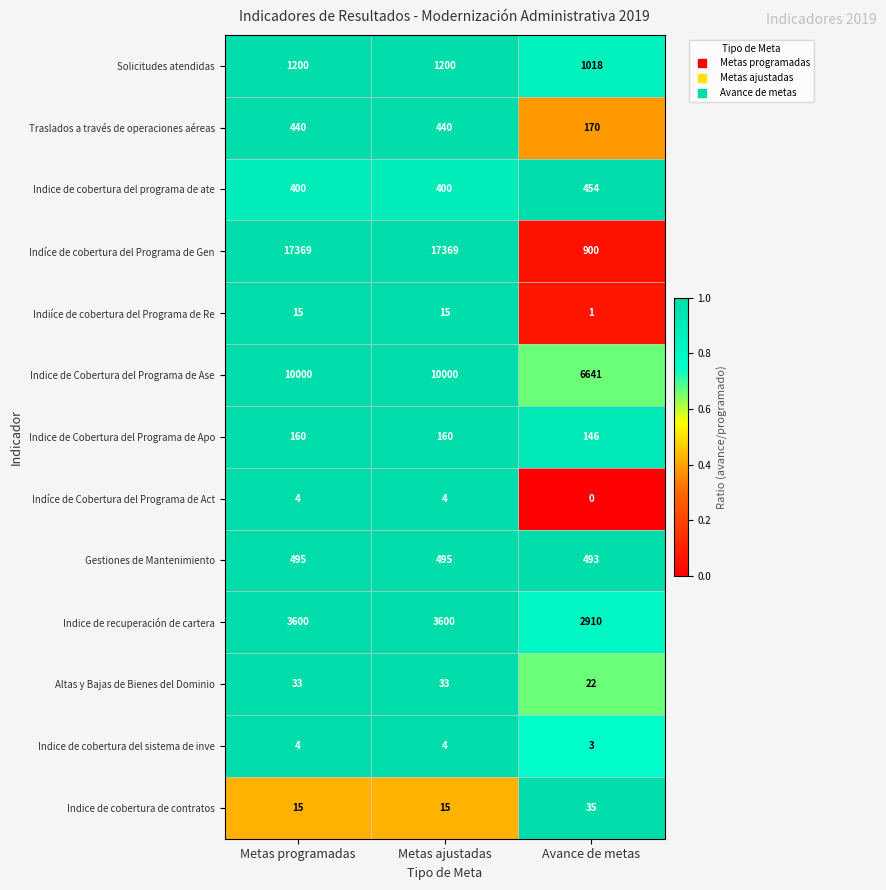

Read the Indíce de cobertura del Programa de Gen value at Metas programadas.

17369